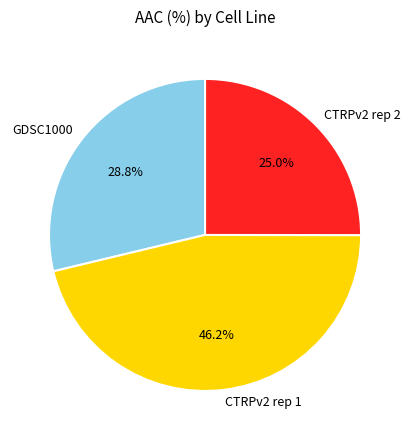

What is the smallest slice in the pie chart?

CTRPv2 rep 2